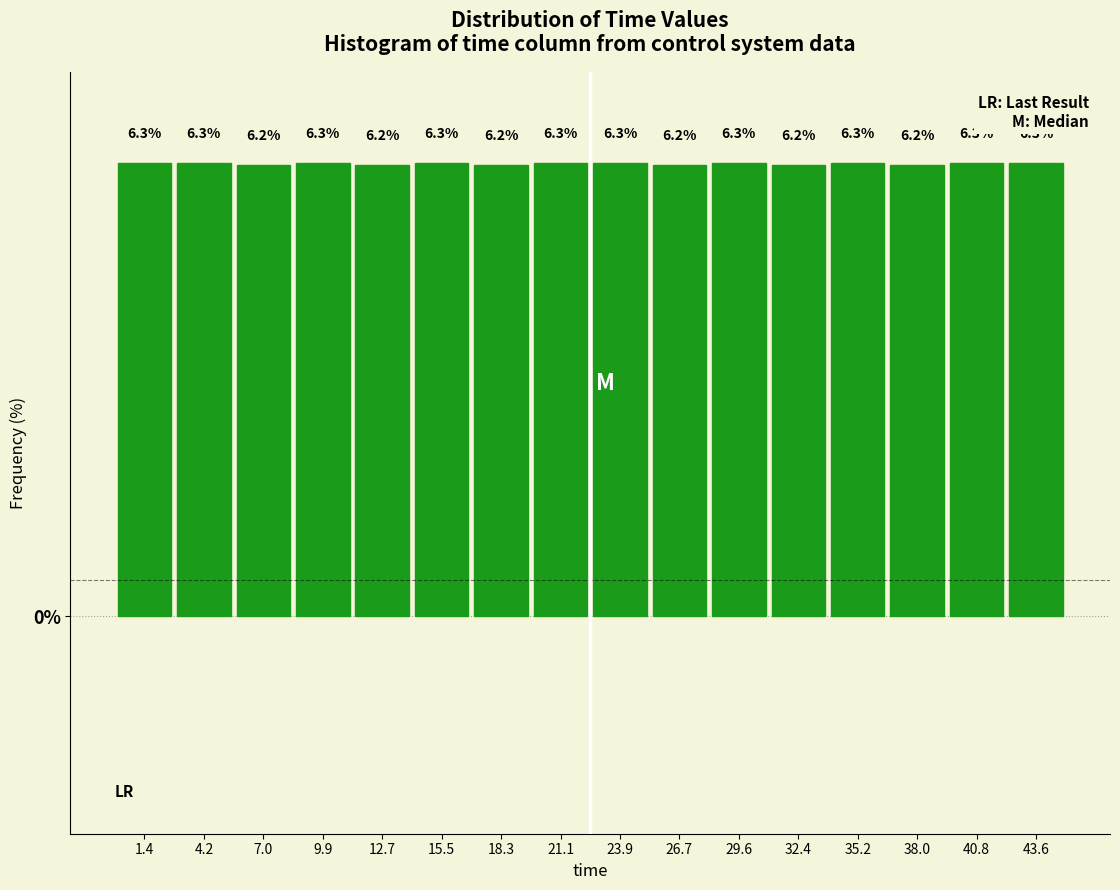

How tall is the bar that spans 19.5 to 22.5 on the x-axis? The bar edges are not printed on the chart, so give them approximately, as read against the axis.

6.3